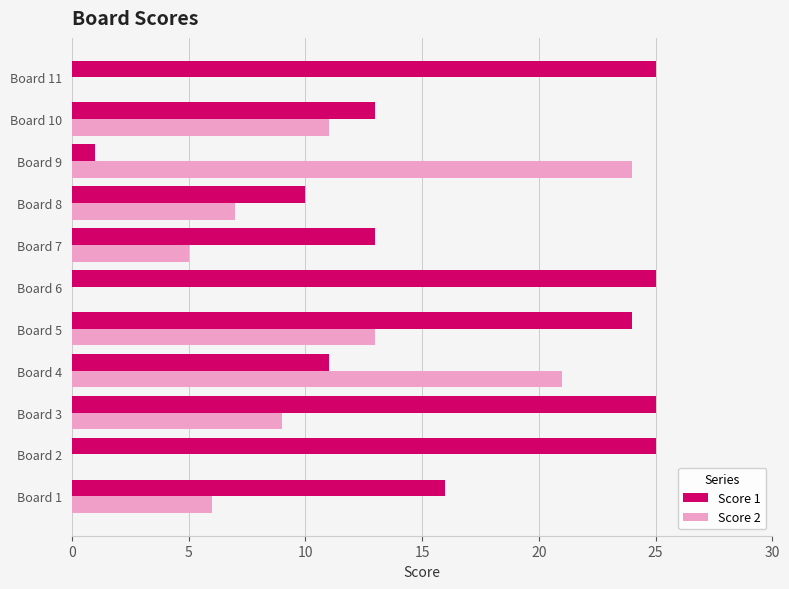

What is the maximum value shown in the chart?

25